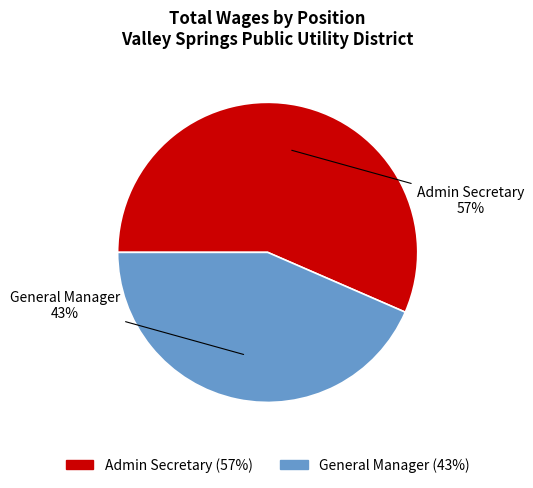

What is the majority slice?

Admin Secretary